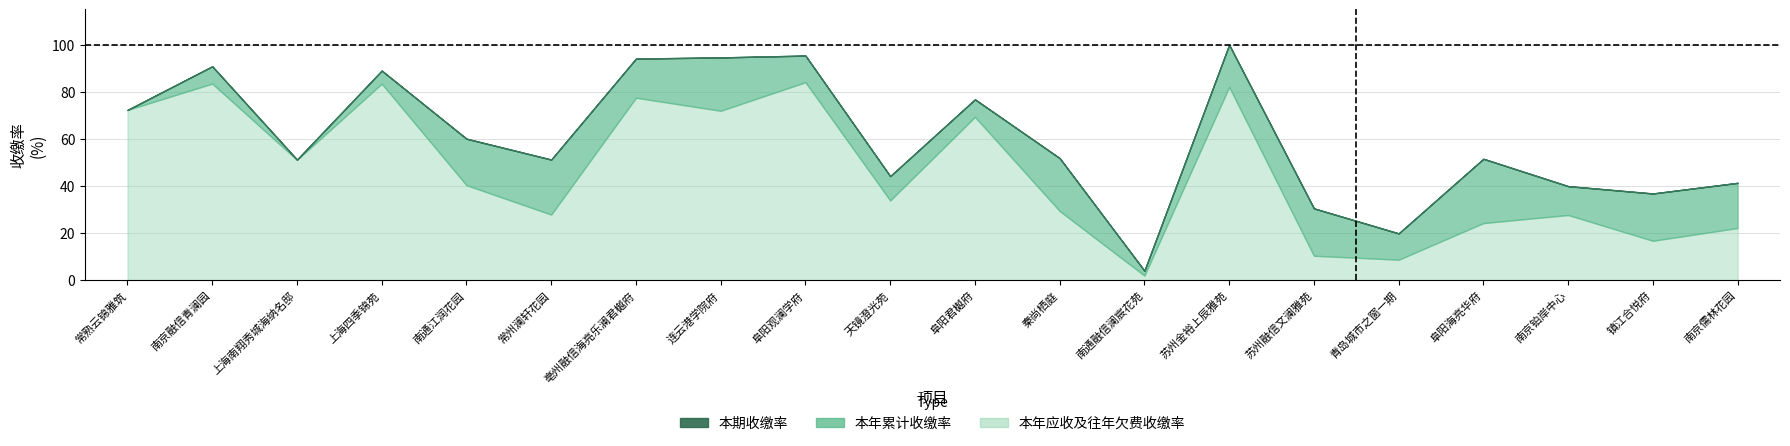

Which series changed the most between 苏州金裕上辰雅苑 and 苏州融信文澜雅苑?

本年应收及往年欠费收缴率